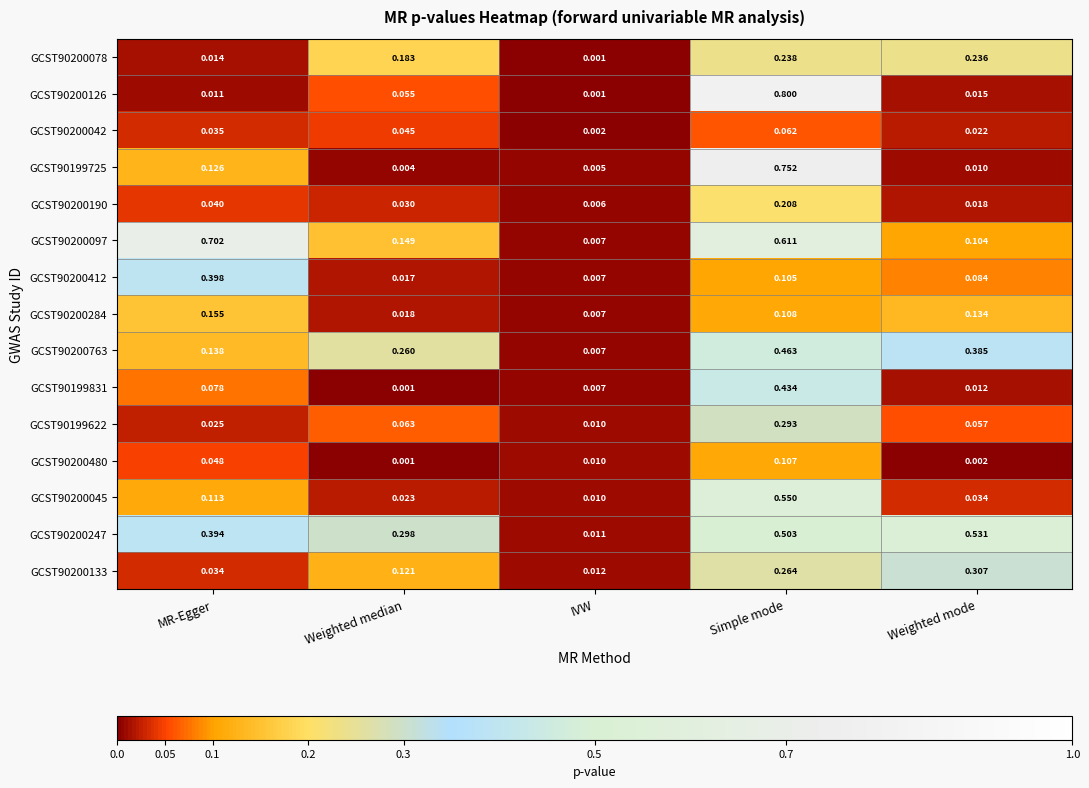

At which category is the sum across all series the highest?

Simple mode